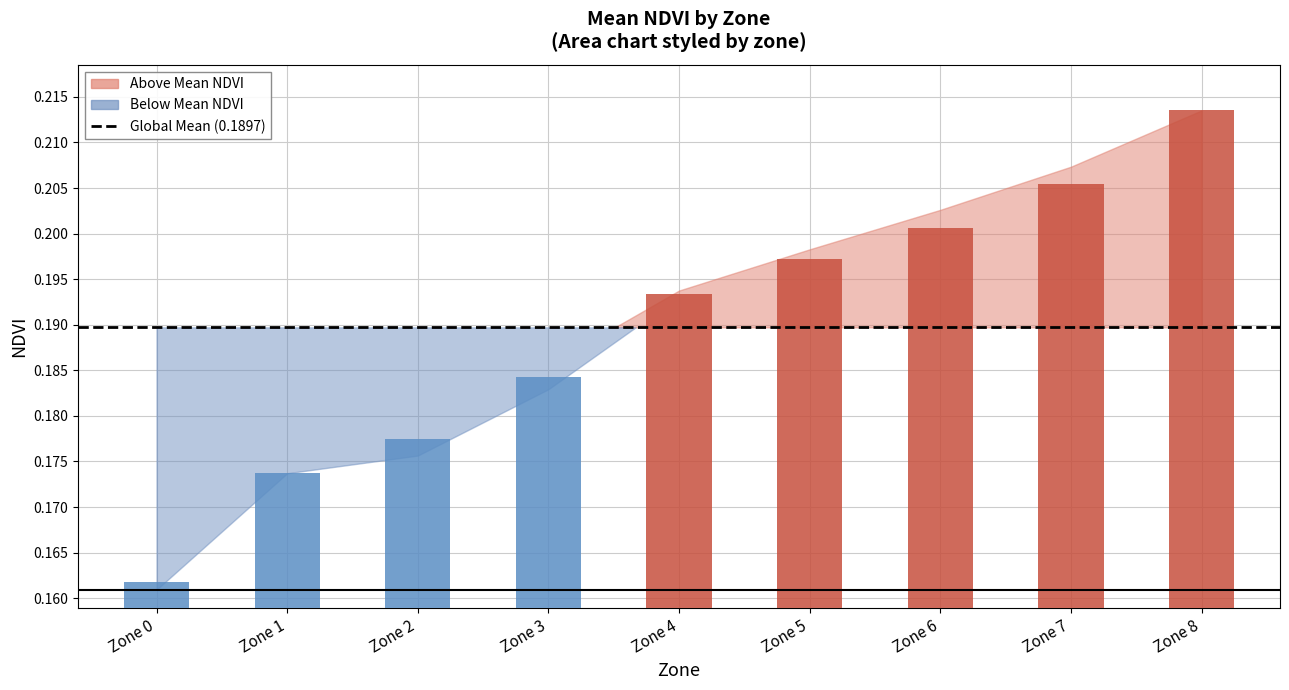

What is the sum of all values?

1.7